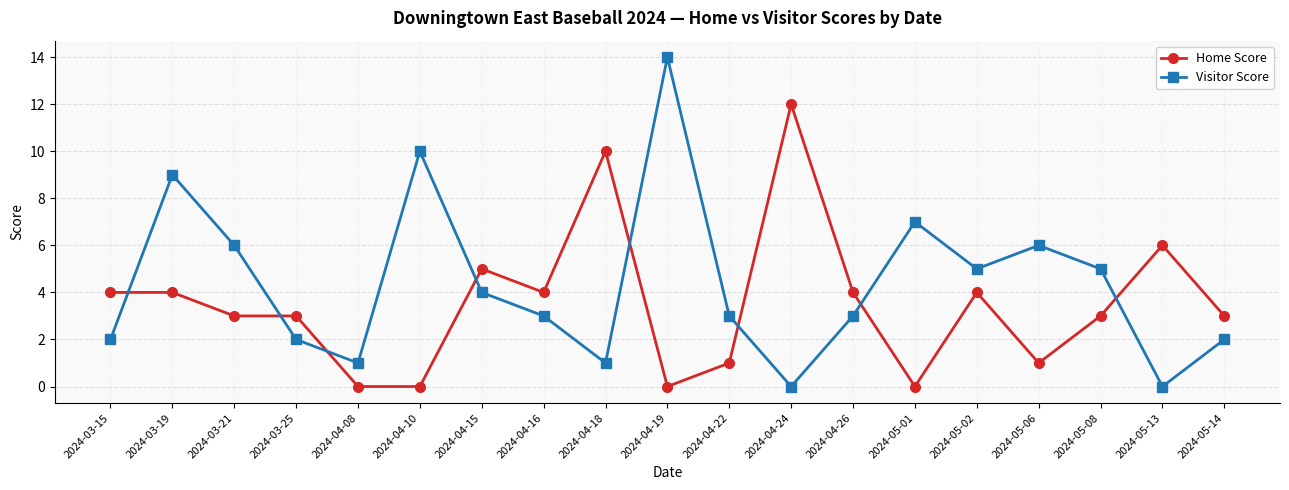

Reading right to left, transcribe all the data shown in this chart.

Home Score: 3	6	3	1	4	0	4	12	1	0	10	4	5	0	0	3	3	4	4
Visitor Score: 2	0	5	6	5	7	3	0	3	14	1	3	4	10	1	2	6	9	2